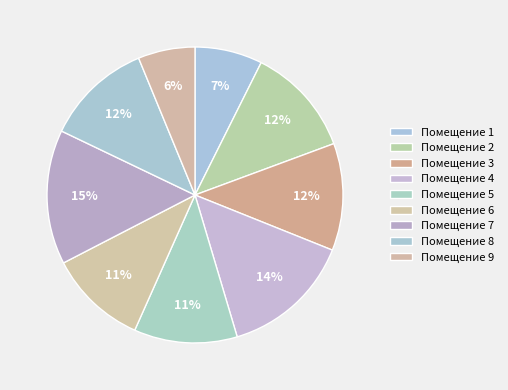

How many slices are in this pie chart?

9